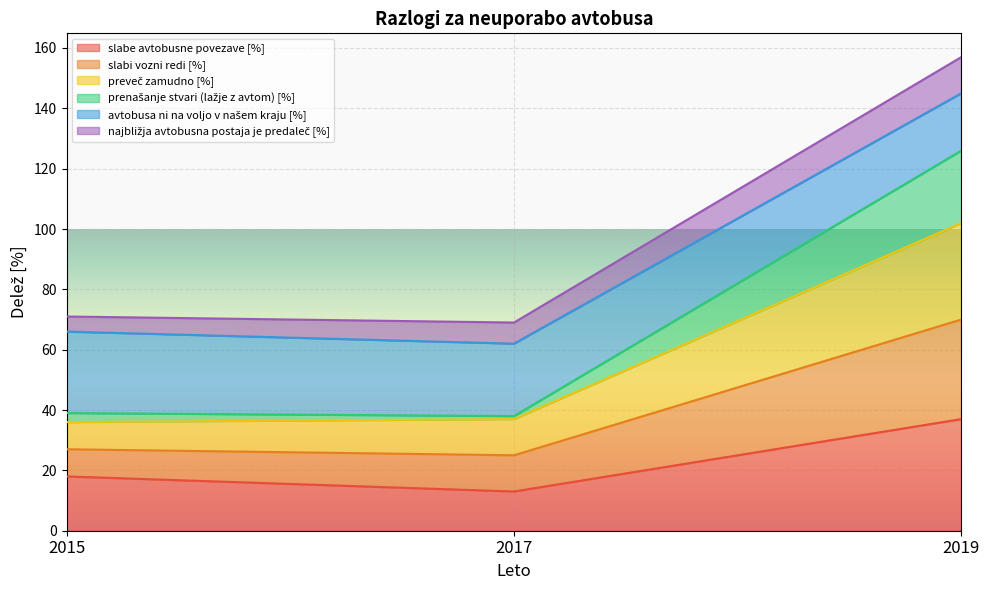

At how many categories does at least one series exceed 86?

1